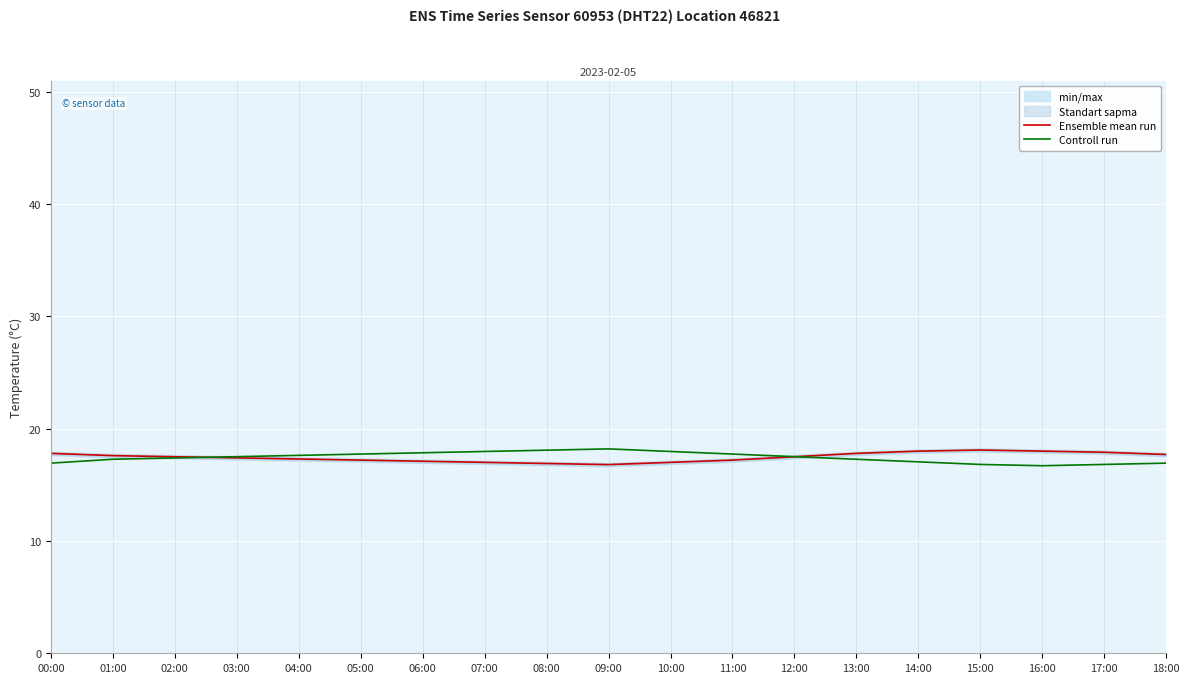

In Controll run, how many points are lower than both neighbors (excluding endpoints)?

1